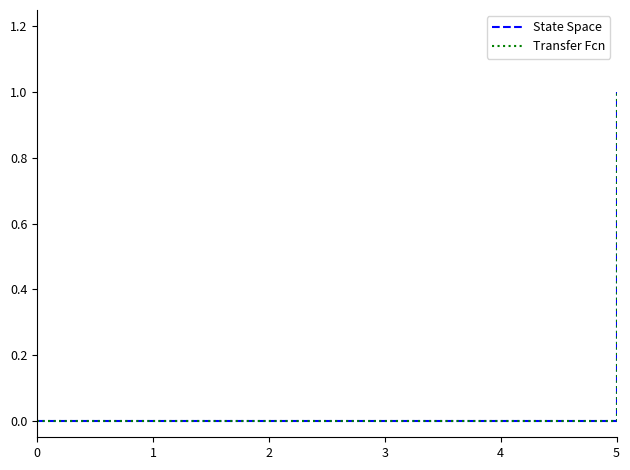

Which series has the largest total across all categories?

State Space